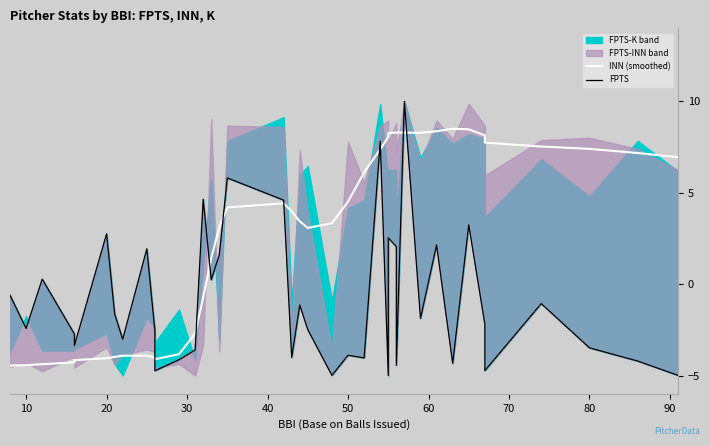

How many values in INN (smoothed) are below zero?

14